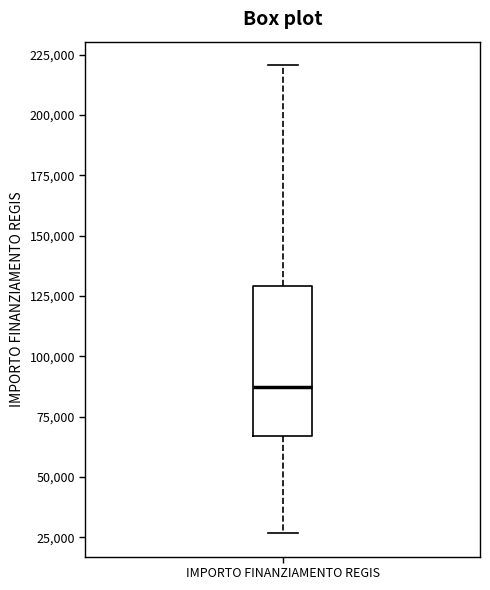

Transcribe this box plot: give where the median line is, the range the box spans, and where the two whiskers end, as read against the y-axis. The values are not printed on the chart, so give them approximately, as read against the axis.

median 85000, box 65000 to 130000, whiskers 25000 to 220000